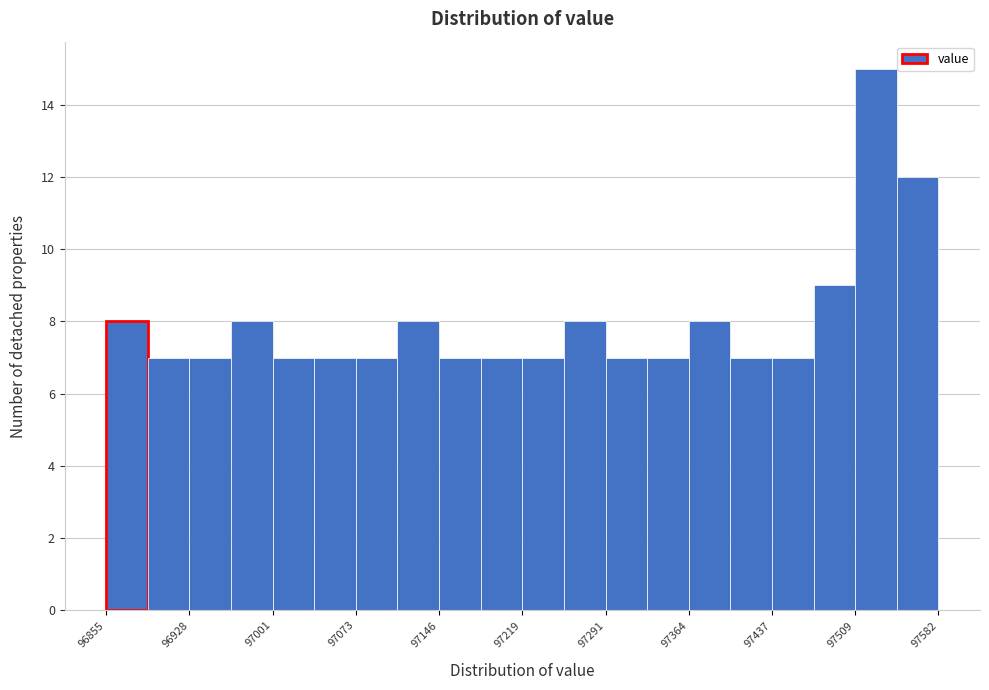

Around what value on the x-axis is the tallest bar? Give the approximate position of its centre, as read against the axis.

97530